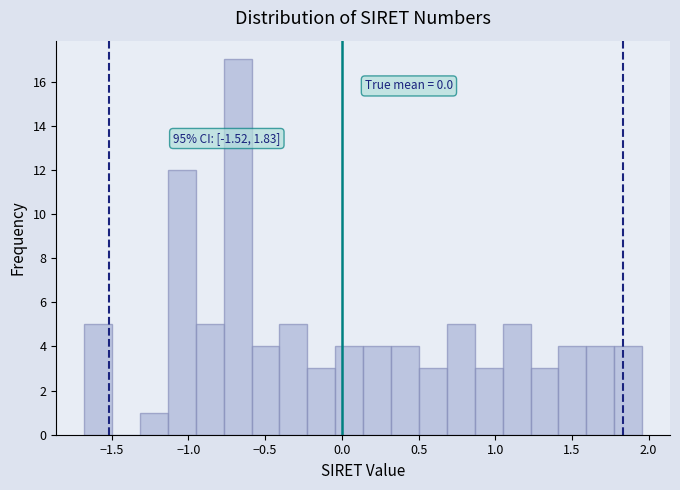

Read against the x-axis, roughly where is the centre of the tallest bar?

-0.70